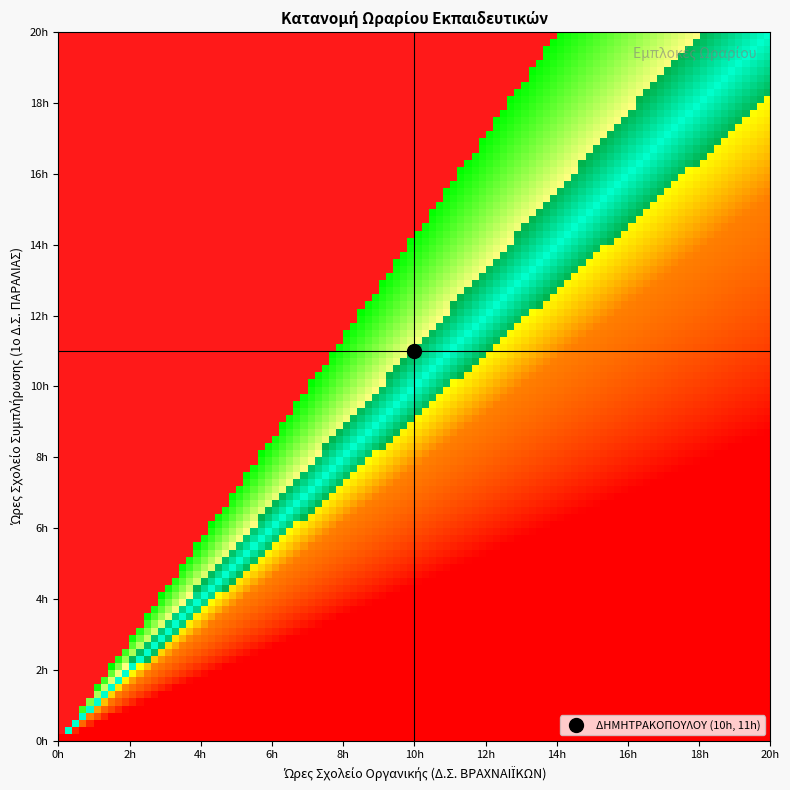

Reading left to right, extract all data points from this chart.

10	11	0